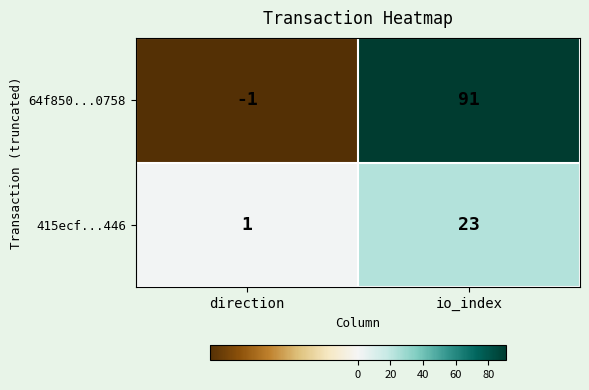

At which label does 415ecf...446 reach its peak?

io_index